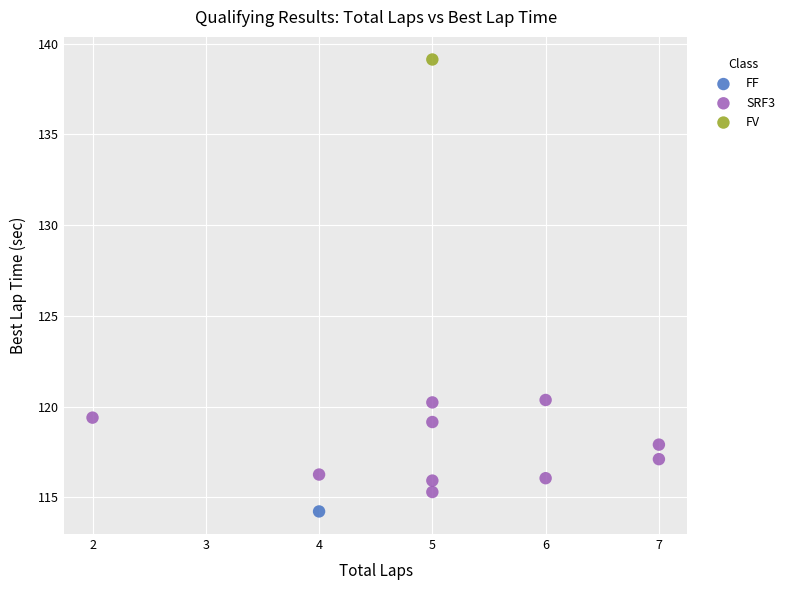

What are all the series names shown in the legend?

FF, SRF3, FV